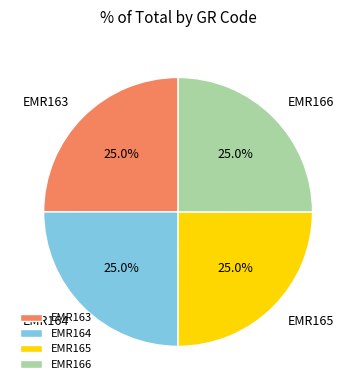

What portion of the pie excludes EMR166?

75.0%